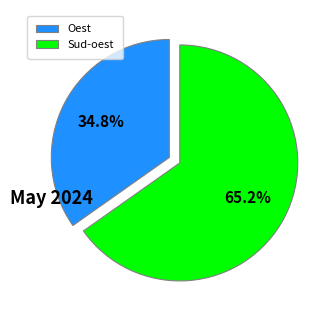

Rank the categories by value from highest to lowest.

Sud-oest, Oest